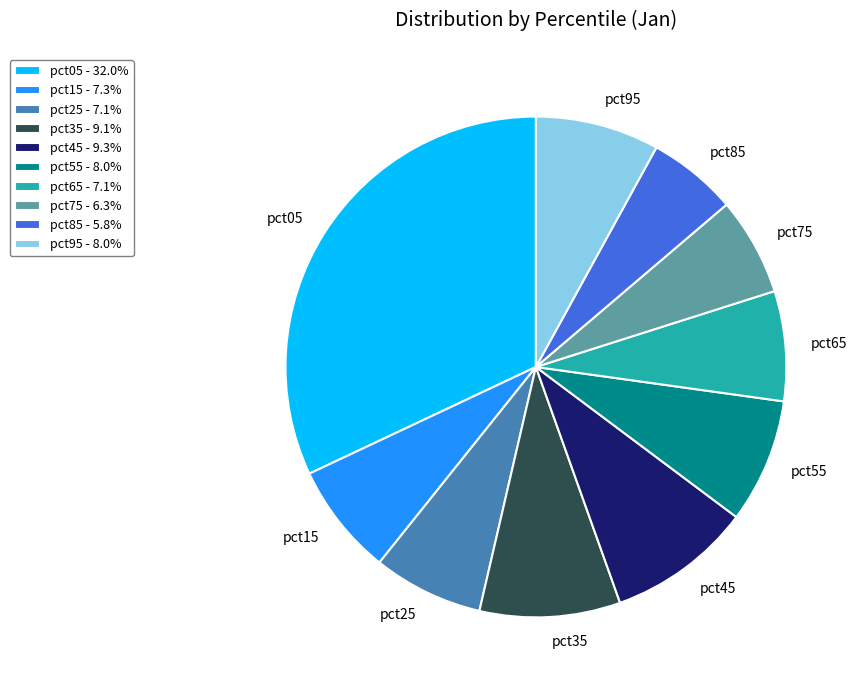

Do pct85 - 5.8% and pct55 - 8.0% together represent more than half of the pie?

No